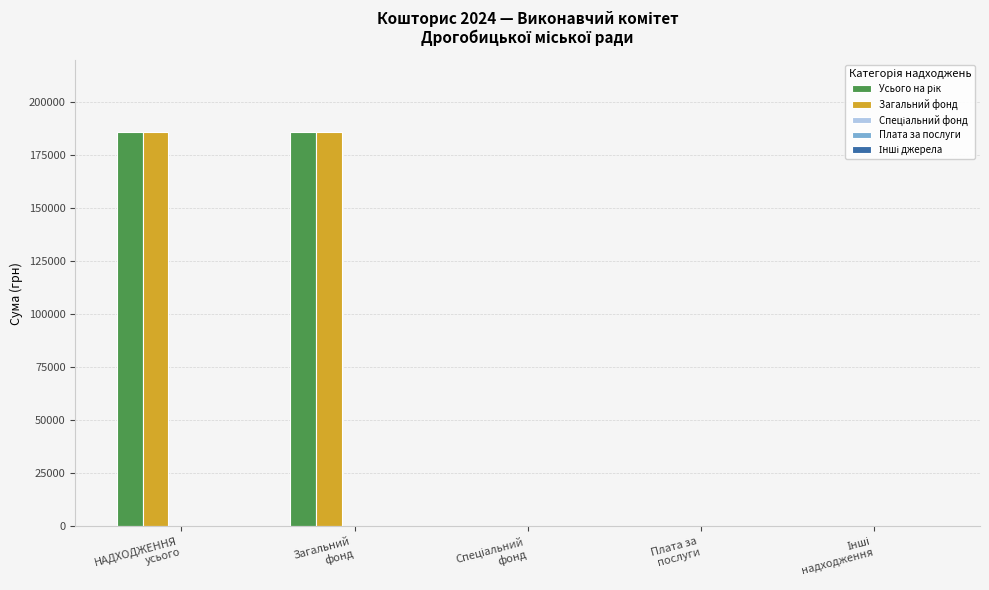

What is the sum of all Загальний фонд values?

372200